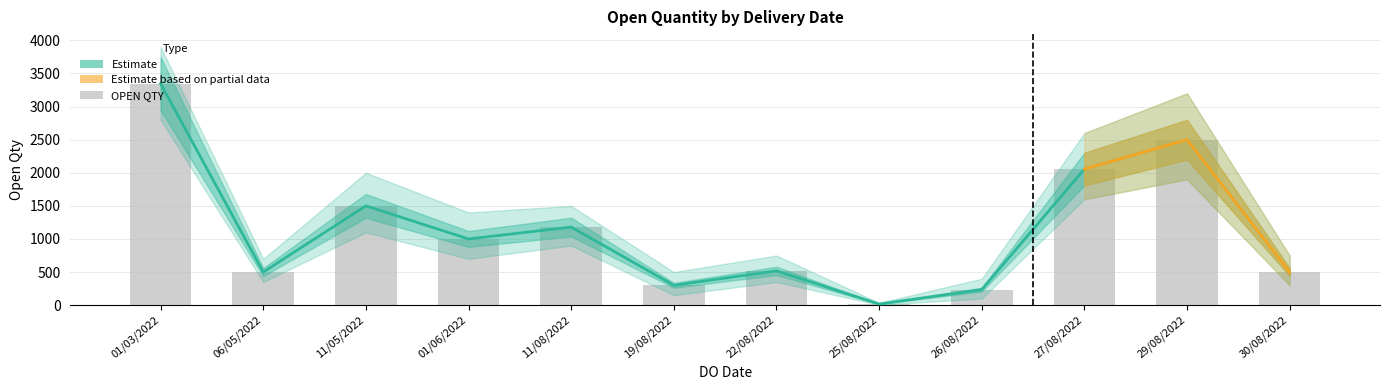

How many data points are less than 1000?

6